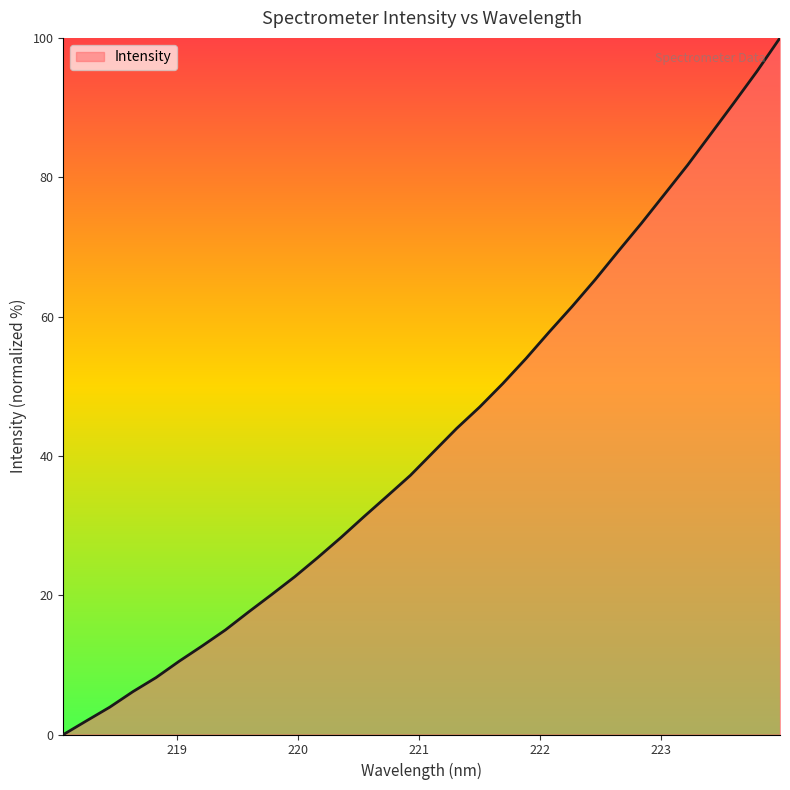

Does the chart display data point markers on the line(s)?

No